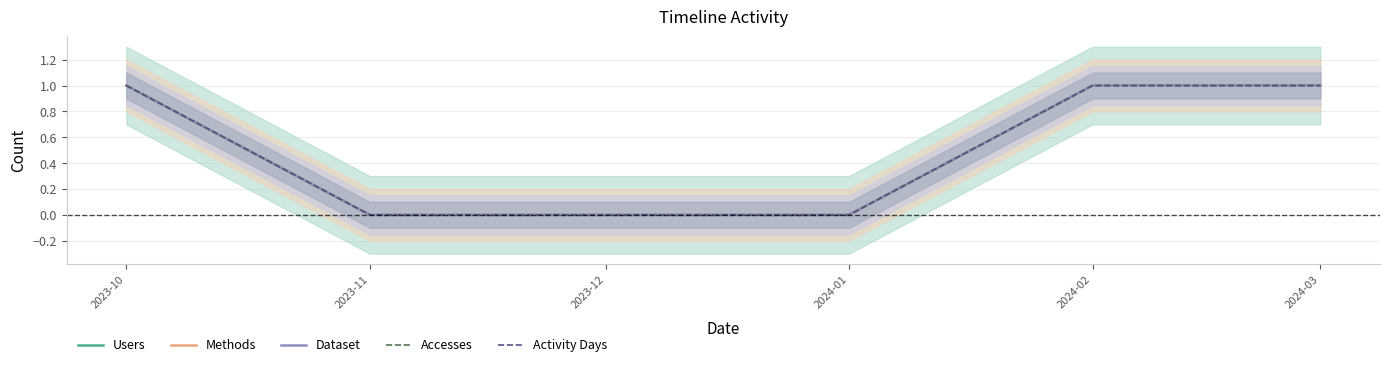

The value of Users at 2023-11 is -1. True or false?

False